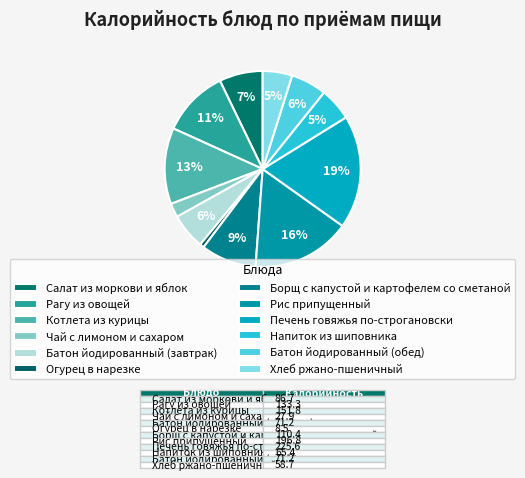

Count the number of slices in the pie.

12